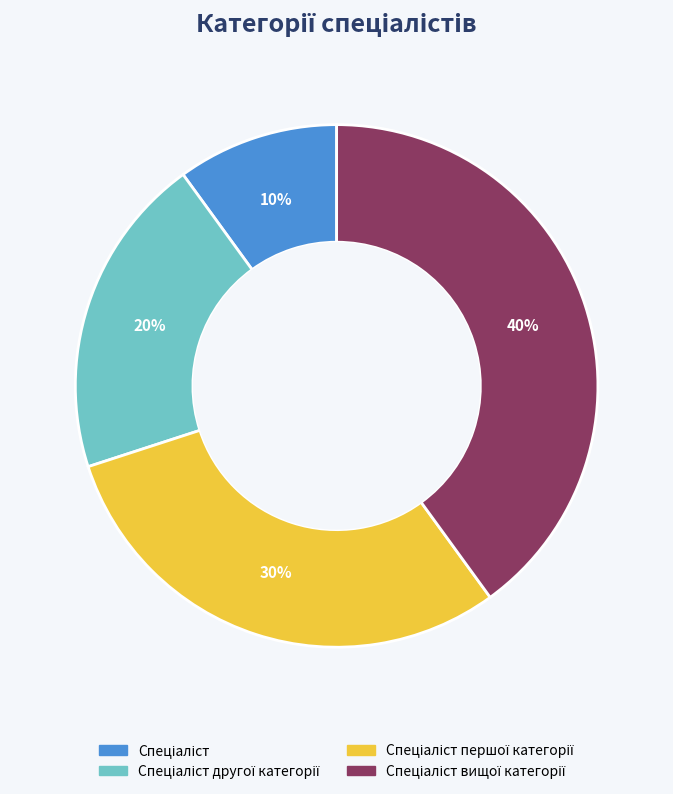

To the nearest percent, what is the difference between the largest and smallest slice percentages?

30%